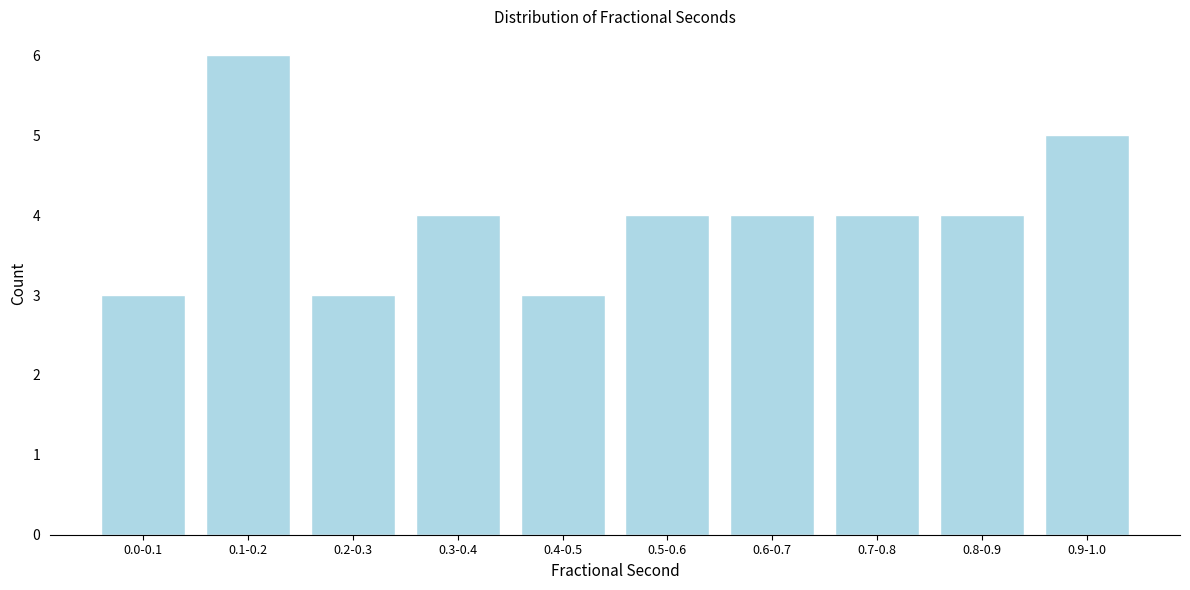

Reading right to left, list all the values displayed in this chart.

5	4	4	4	4	3	4	3	6	3